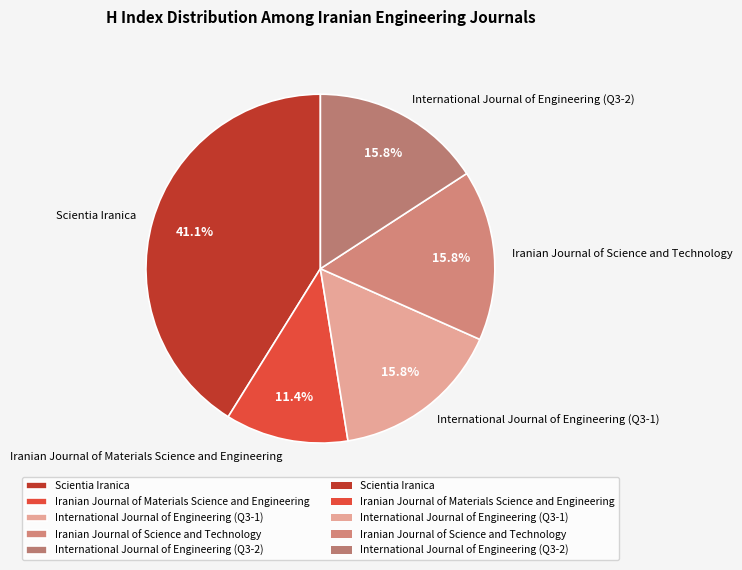

How many segments does this pie chart have?

5